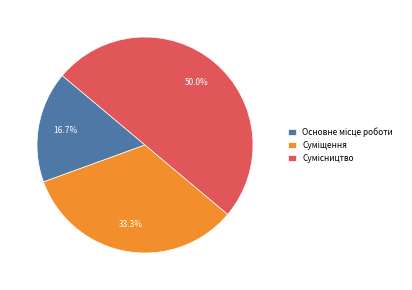

Rank the categories by value from highest to lowest.

Сумісництво, Суміщення, Основне місце роботи